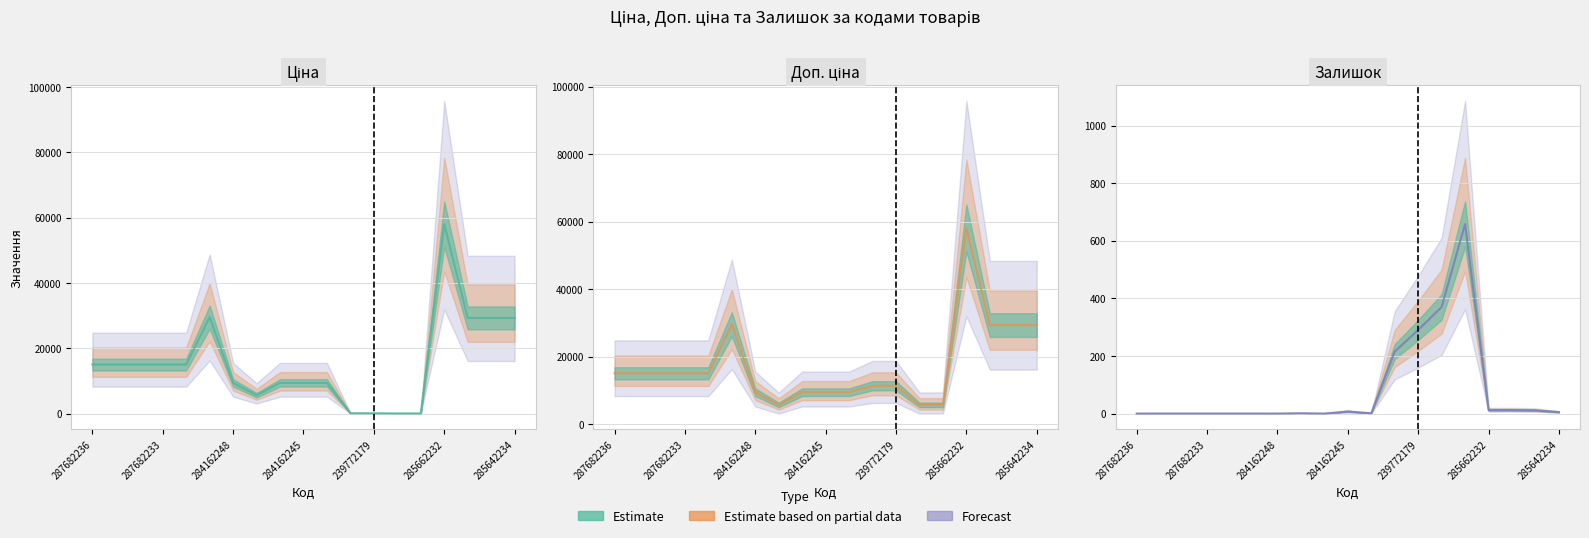

Reading left to right, transcribe all the data shown in this chart.

Ціна: 15019.2	15019.2	15019.2	15019.2	15019.2	29548.9	9416.9	5636.0	9416.9	9416.9	9416.9	113.3	113.3	56.7	56.7	58037.0	29294.9	29294.9	29294.9
Доп. ціна: 15019.2	15019.2	15019.2	15019.2	15019.2	29548.9	9416.9	5636.0	9416.9	9416.9	9416.9	11334.0	11334.0	5667.0	5667.0	58037.0	29294.9	29294.9	29294.9
Залишок: 0.0	0.0	0.0	0.0	0.0	0.0	0.0	1.0	0.0	7.0	1.0	215.0	290.0	370.0	658.0	12.0	12.0	11.0	5.0